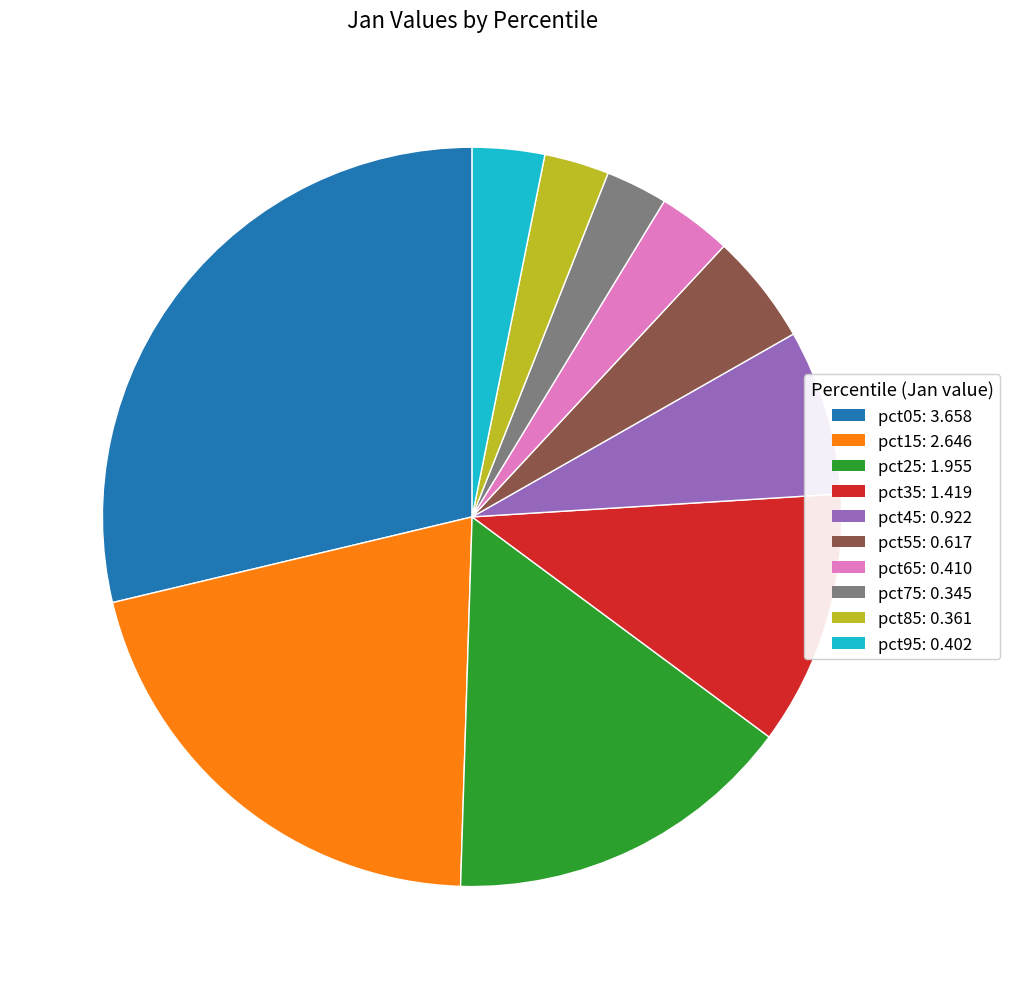

Between pct15 and pct95, which is larger?

pct15